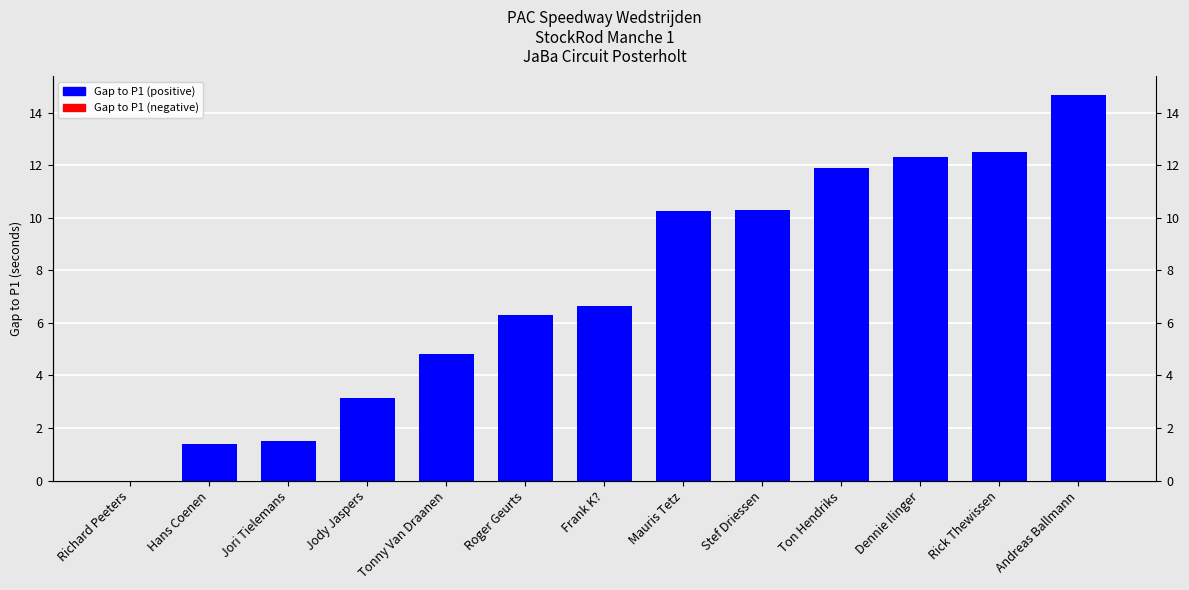

Reading left to right, what are all the values shown in this chart?

Richard Peeters=0.0	Hans Coenen=1.4	Jori Tielemans=1.5	Jody Jaspers=3.1	Tonny Van Draanen=4.8	Roger Geurts=6.3	Frank K?=6.6	Mauris Tetz=10.2	Stef Driessen=10.3	Ton Hendriks=11.9	Dennie Ilinger=12.3	Rick Thewissen=12.5	Andreas Ballmann=14.7